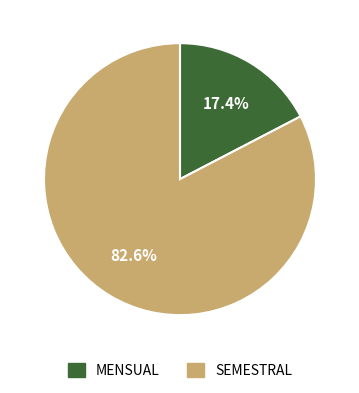

Do SEMESTRAL and MENSUAL together represent more than half of the pie?

Yes